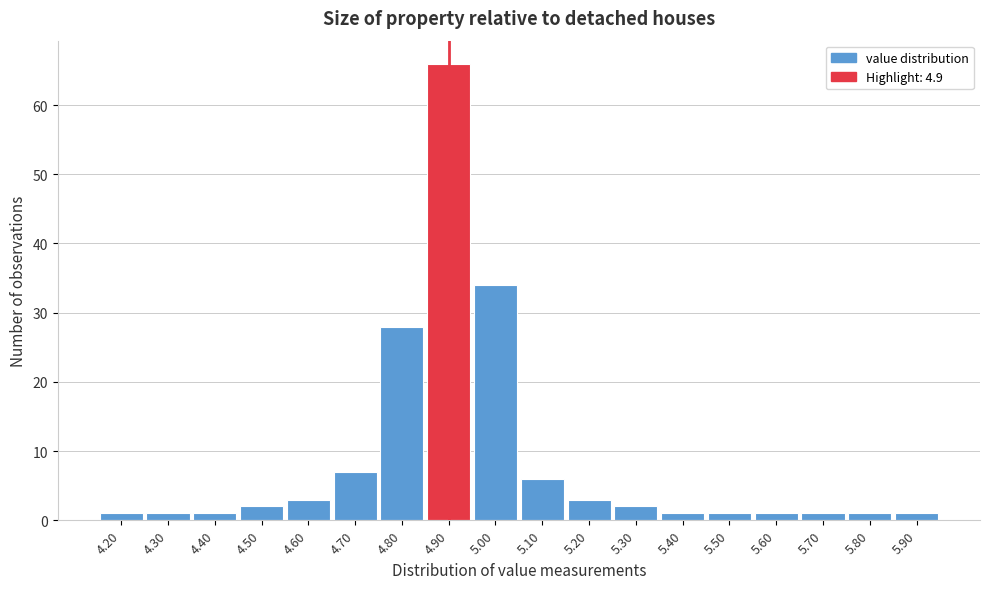

How tall is the bar that spans 5.85 to 5.95 on the x-axis? The values are not printed on the chart, so give them approximately, as read against the axis.

1